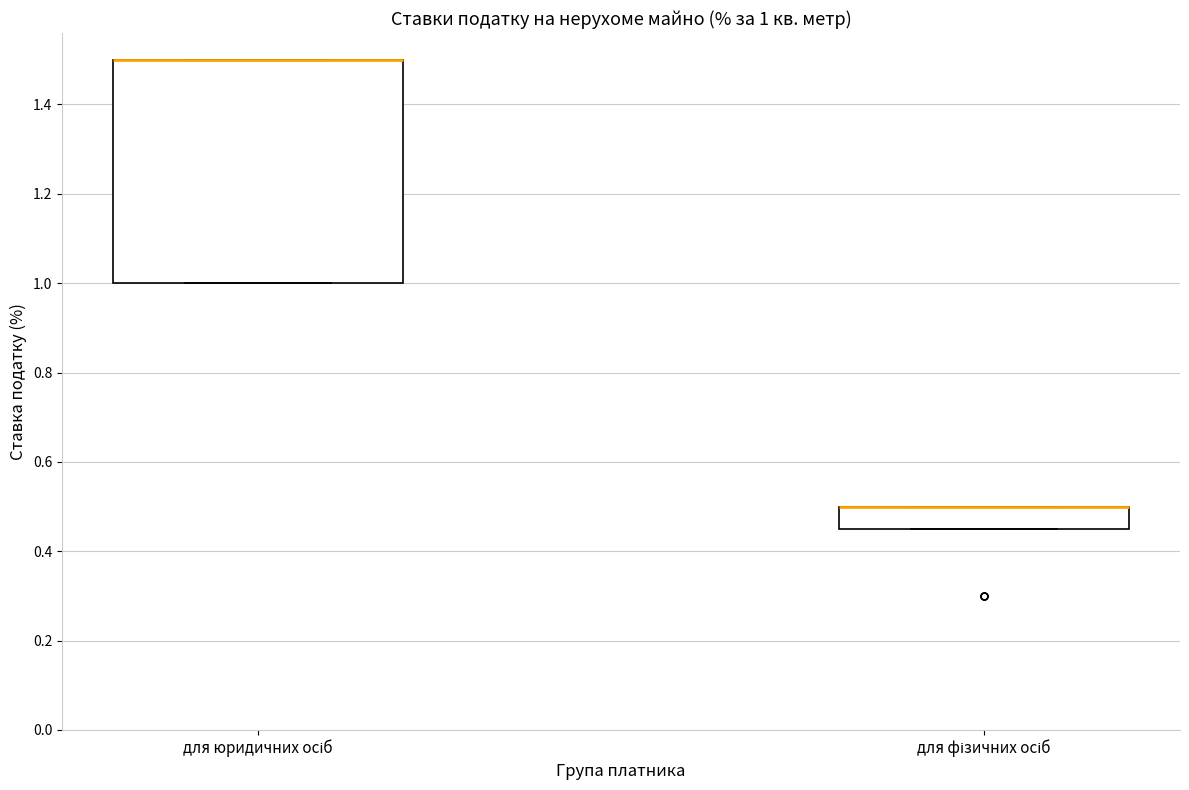

Which box is the tallest, from its lower edge to its upper edge?

для юридичних осіб